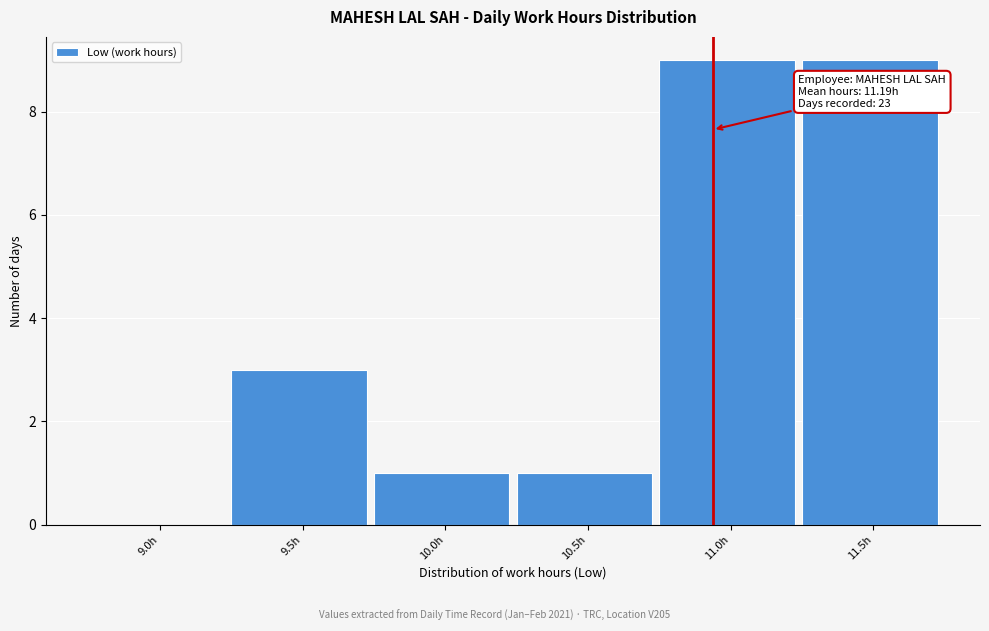

Reading right to left, extract all data points from this chart.

11.5h=9	11.0h=9	10.5h=1	10.0h=1	9.5h=3	9.0h=0